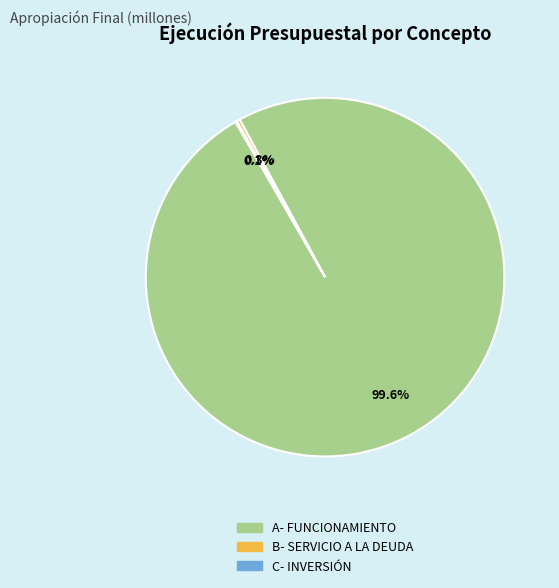

Is it true that A- FUNCIONAMIENTO is 43% of the pie?

False